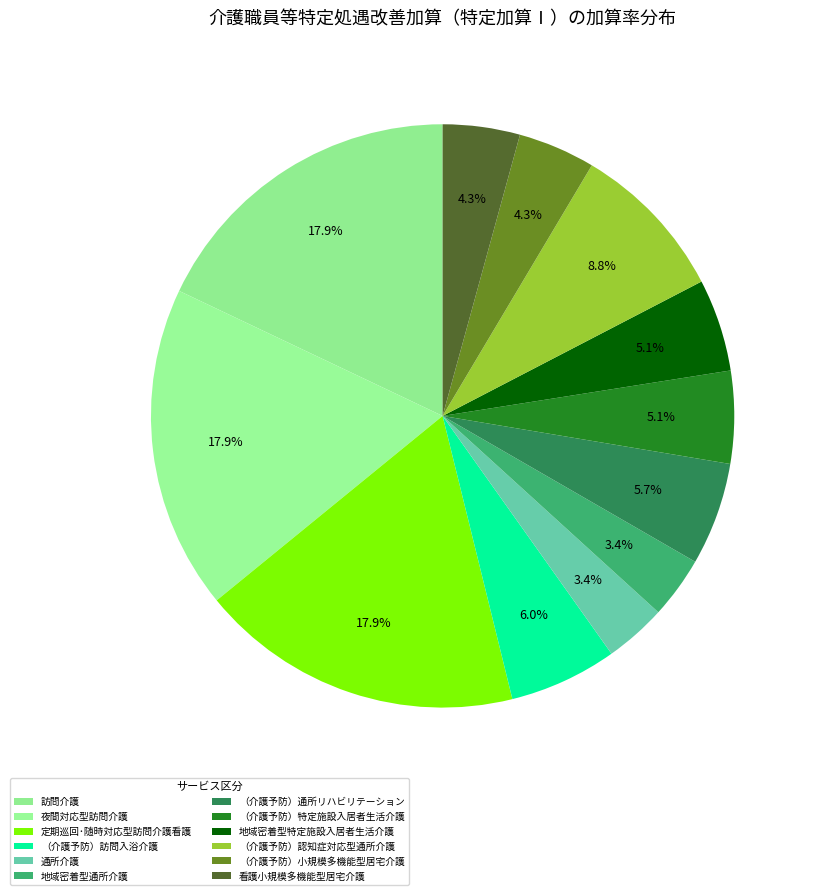

To the nearest percent, what percentage of the pie is （介護予防）特定施設入居者生活介護?

5%